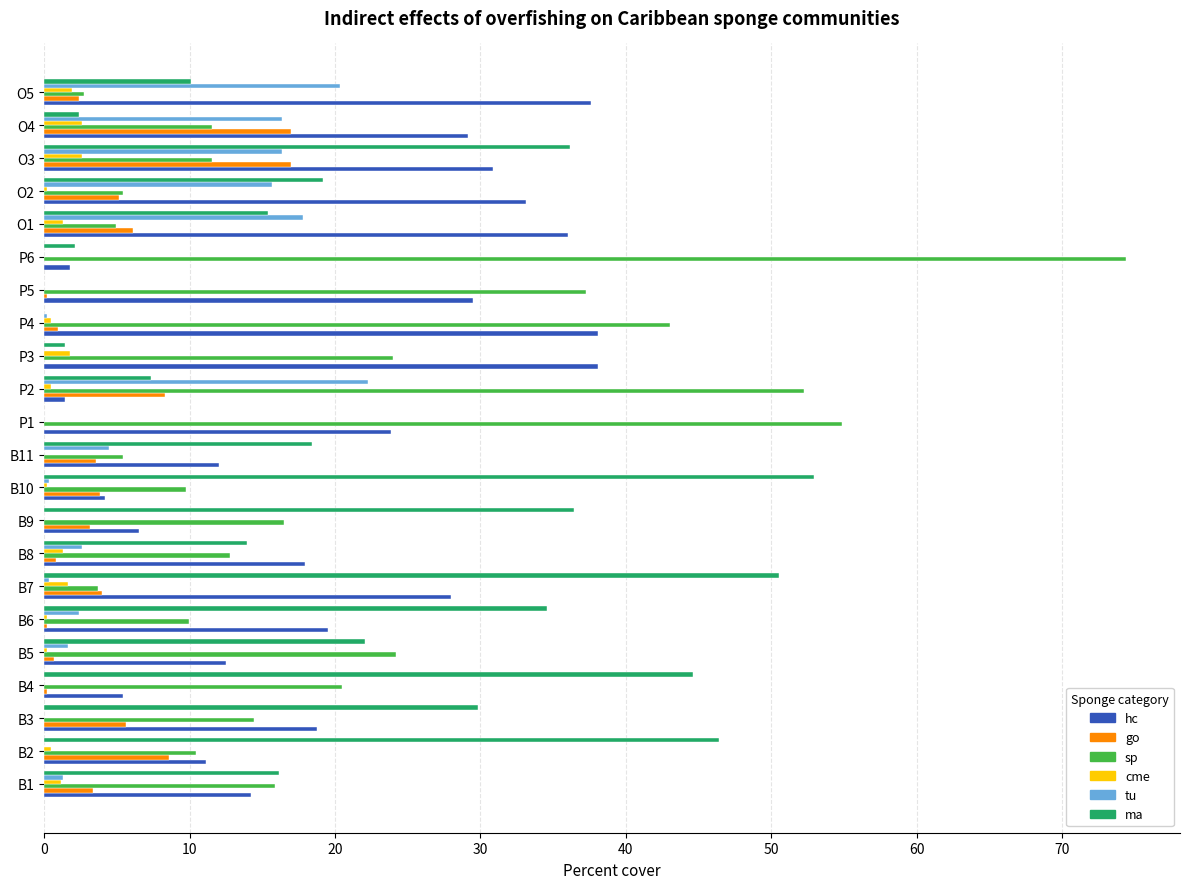

The ma series shows 28.6 at B10. True or false?

False